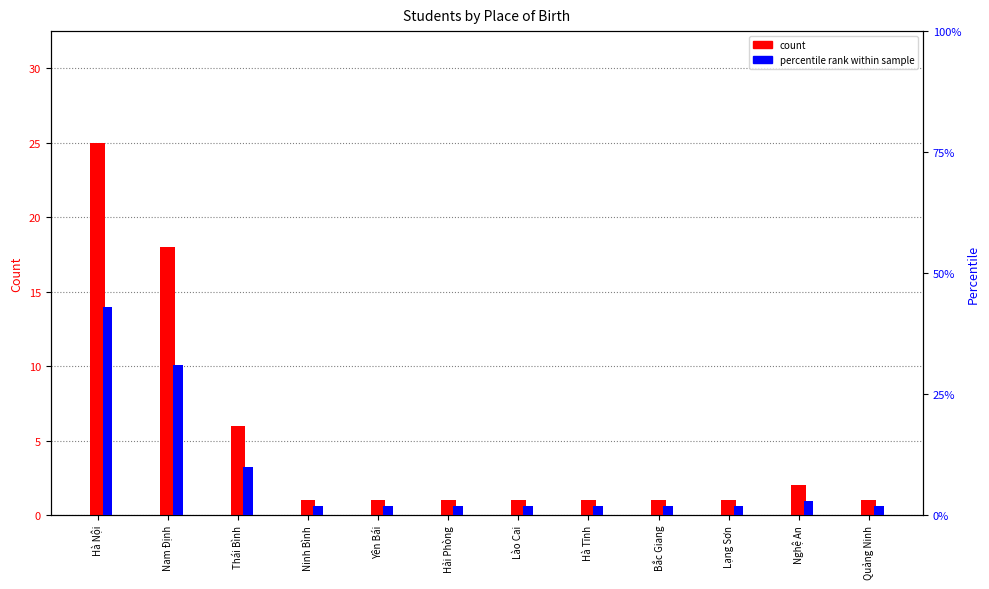

Reading left to right, what are all the values shown in this chart?

count: 25	18	6	1	1	1	1	1	1	1	2	1
percentile rank within sample: 43	31	10	2	2	2	2	2	2	2	3	2